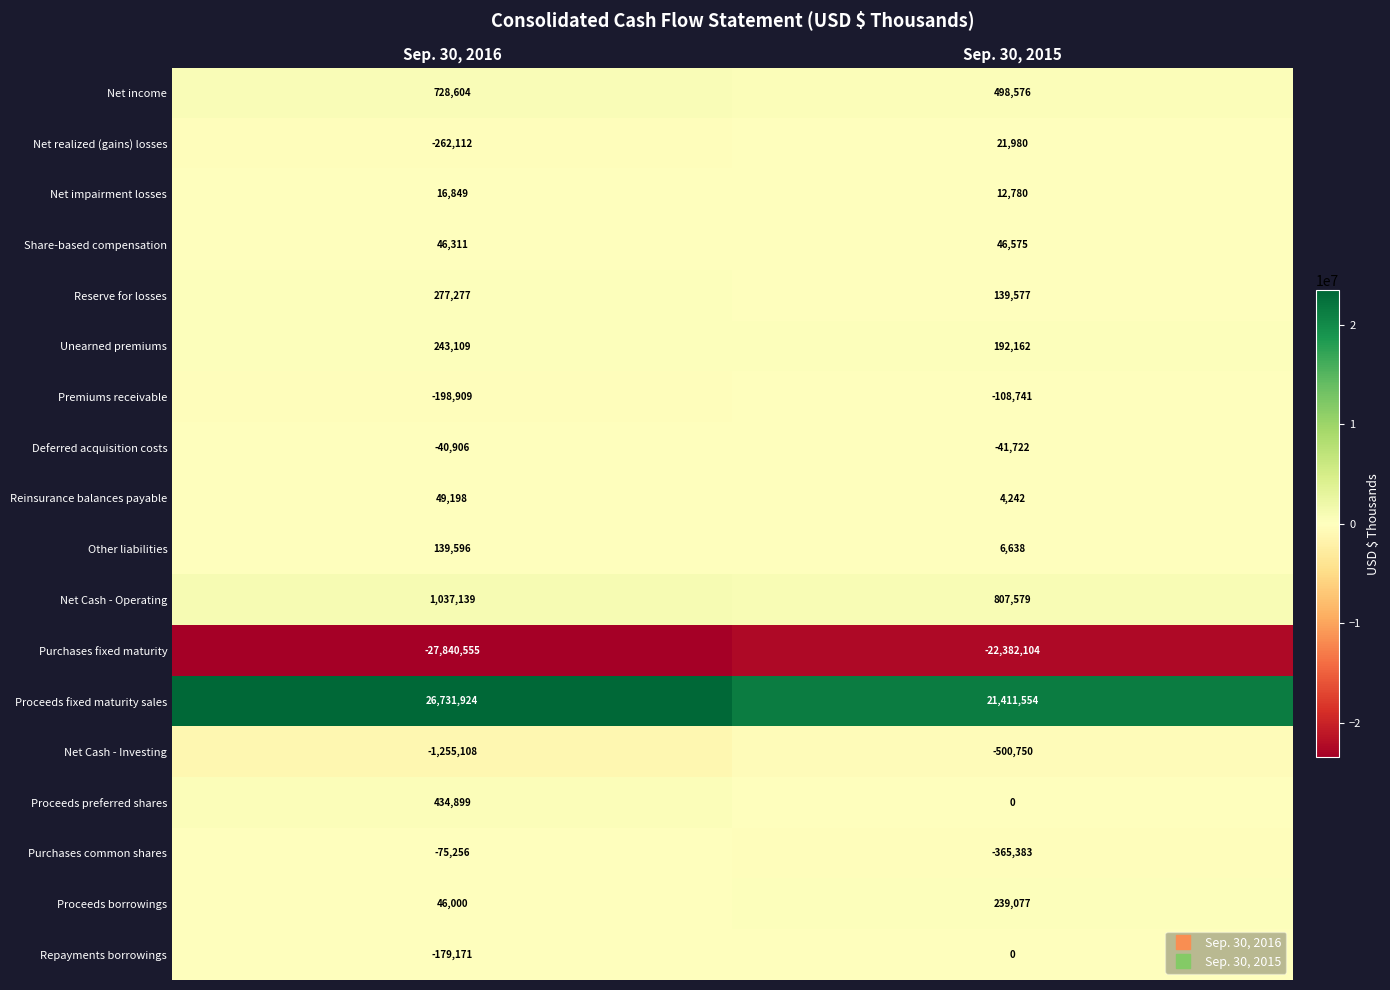

At how many categories does at least one series exceed 17870510?

2